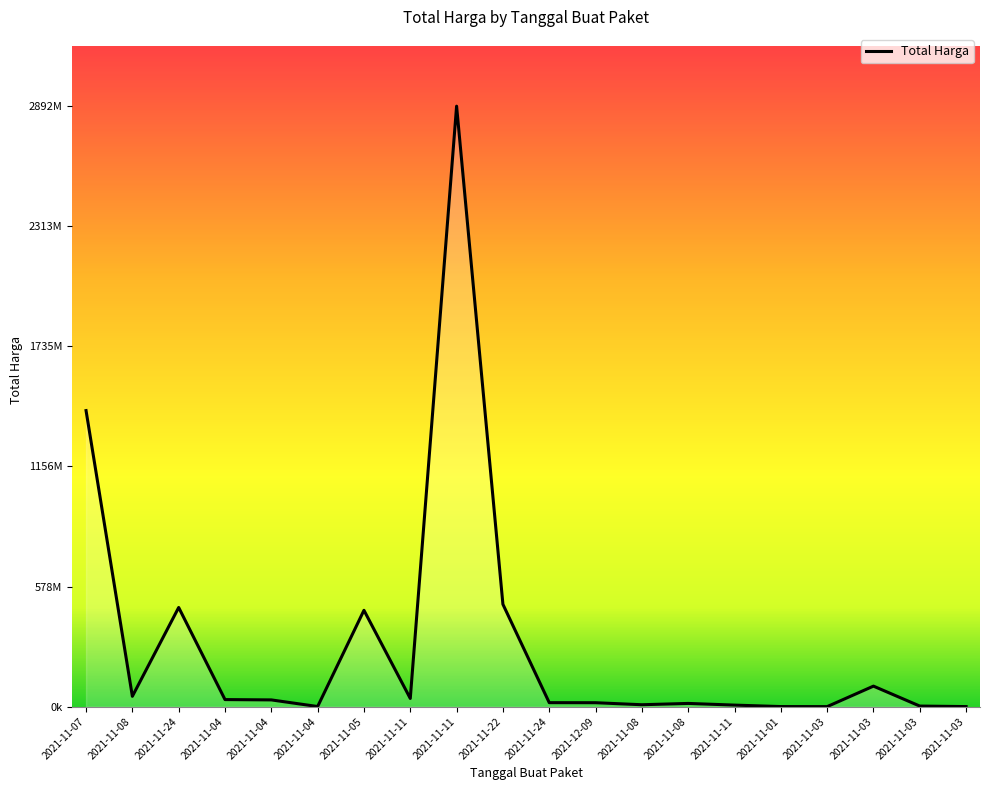

Which category has the highest value across all series?

2021-11-11